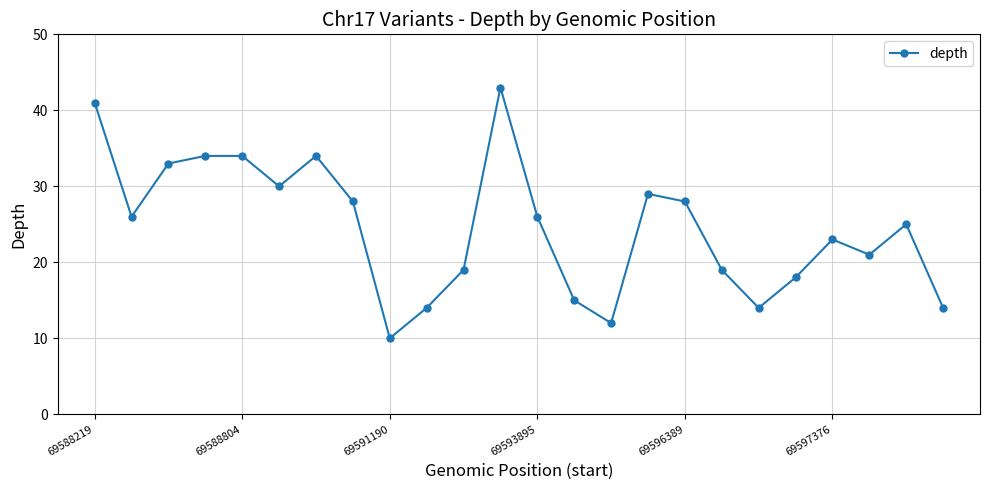

True or false: there are more than 2 points higher than both neighbors.

True